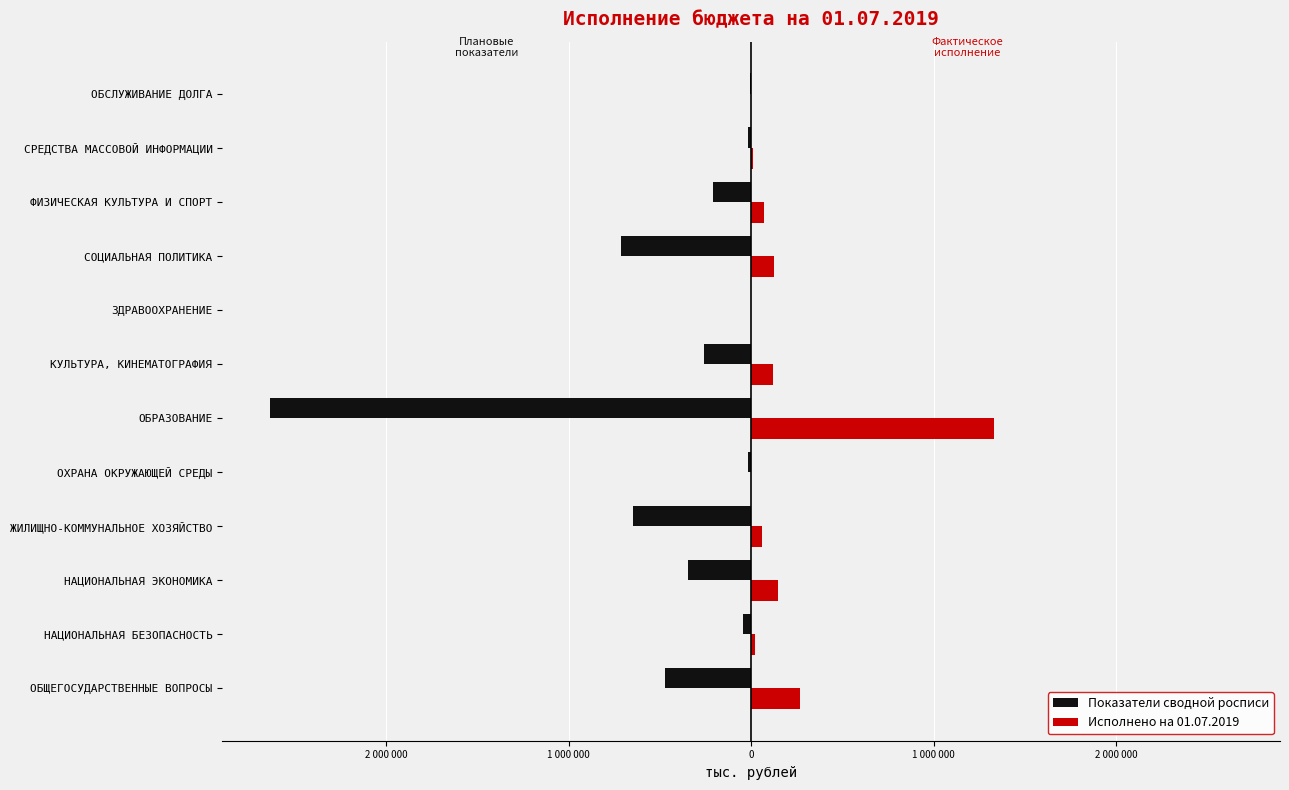

What are all the series names shown in the legend?

Показатели сводной росписи, Исполнено на 01.07.2019